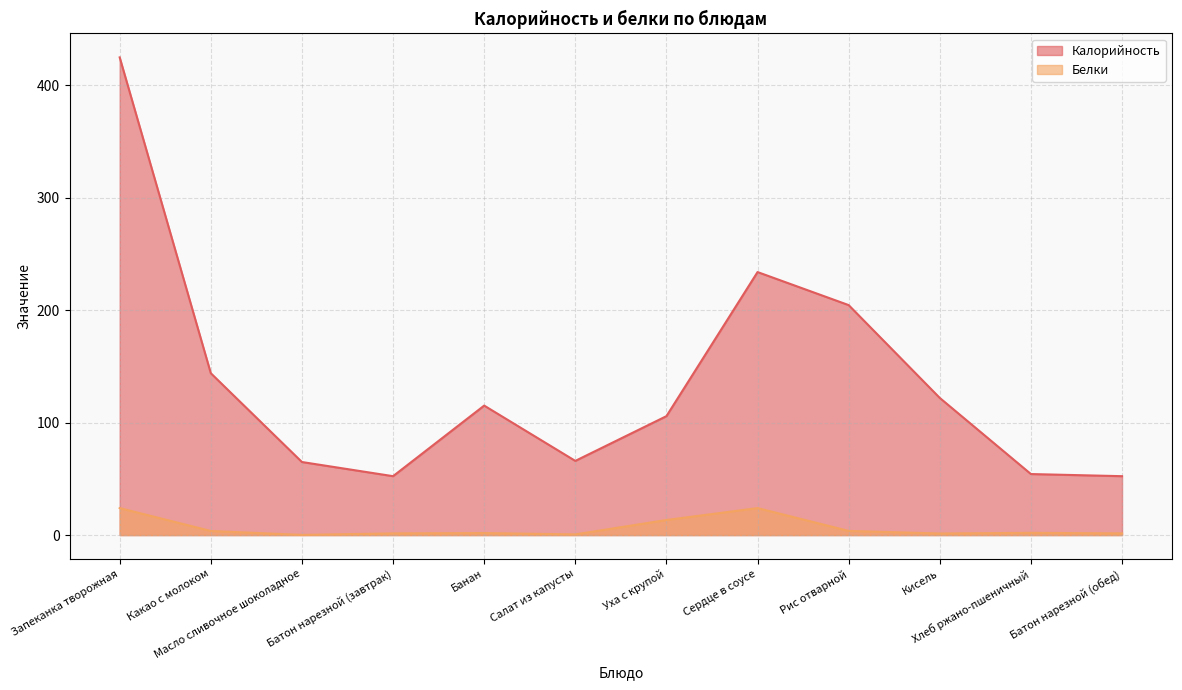

How many values in the Белки series exceed 1?

10